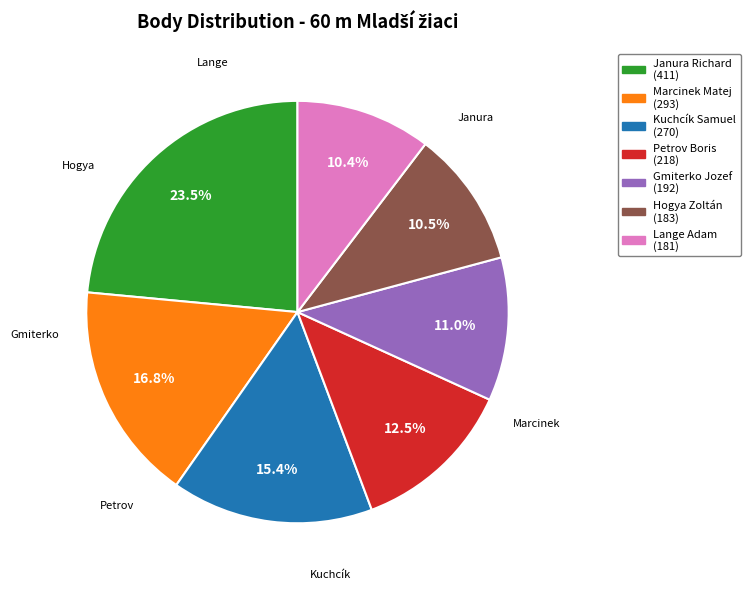

Which slice is the largest?

Janura Richard